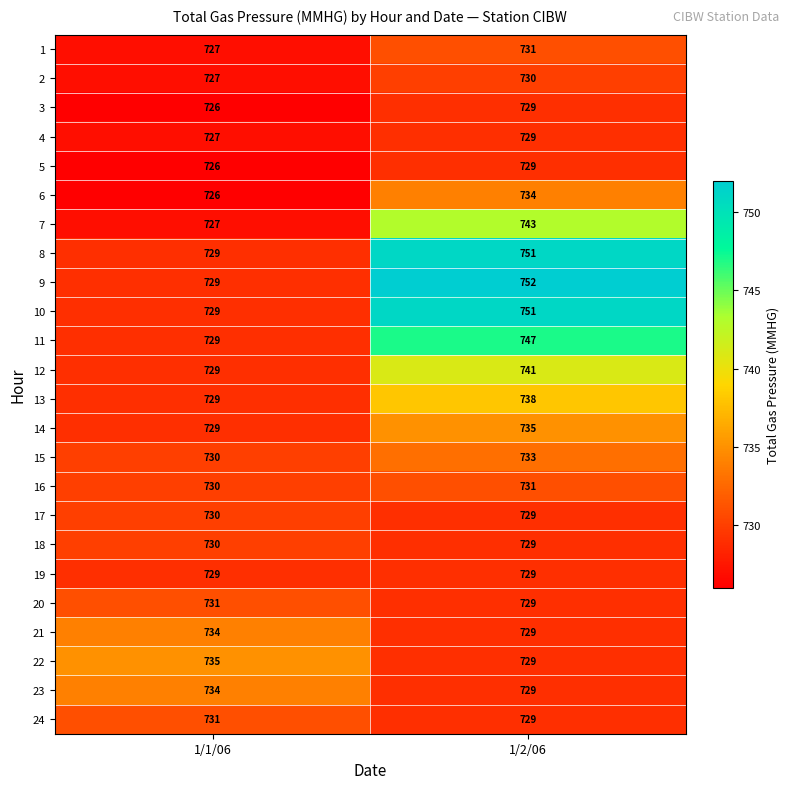

What is the average value of the 5 series?

728